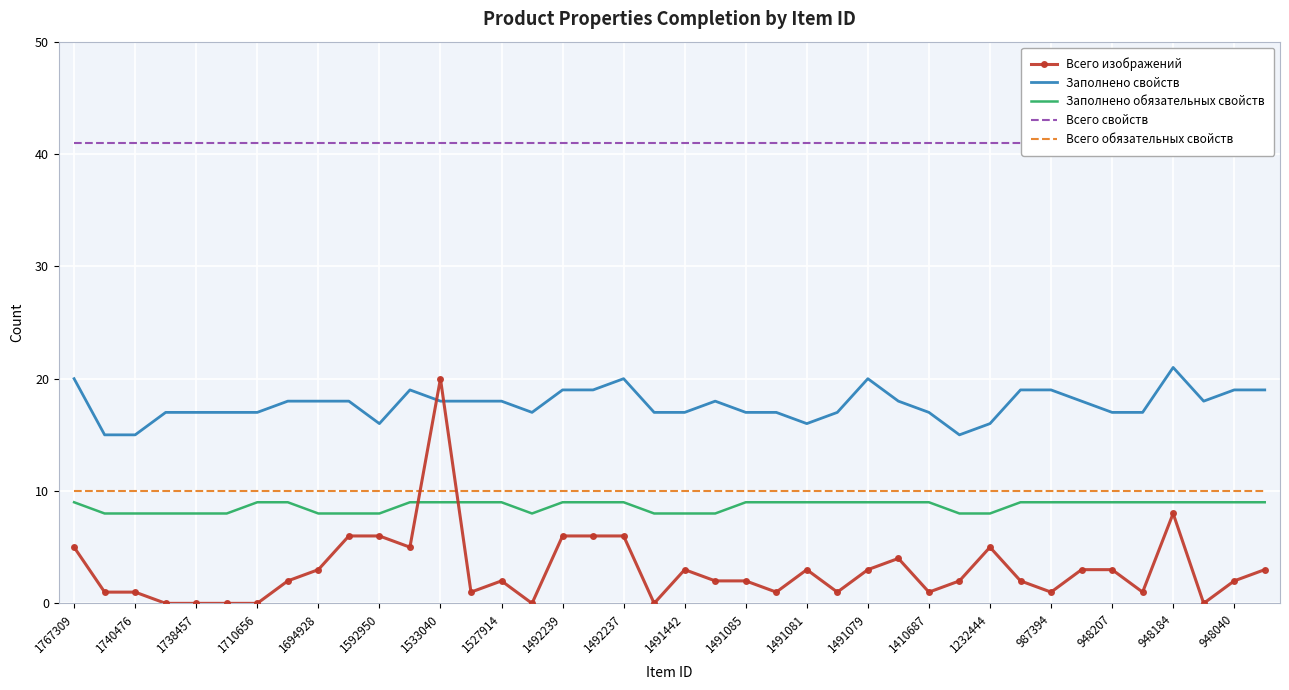

Which category has the highest value in the Всего изображений series?

1533040